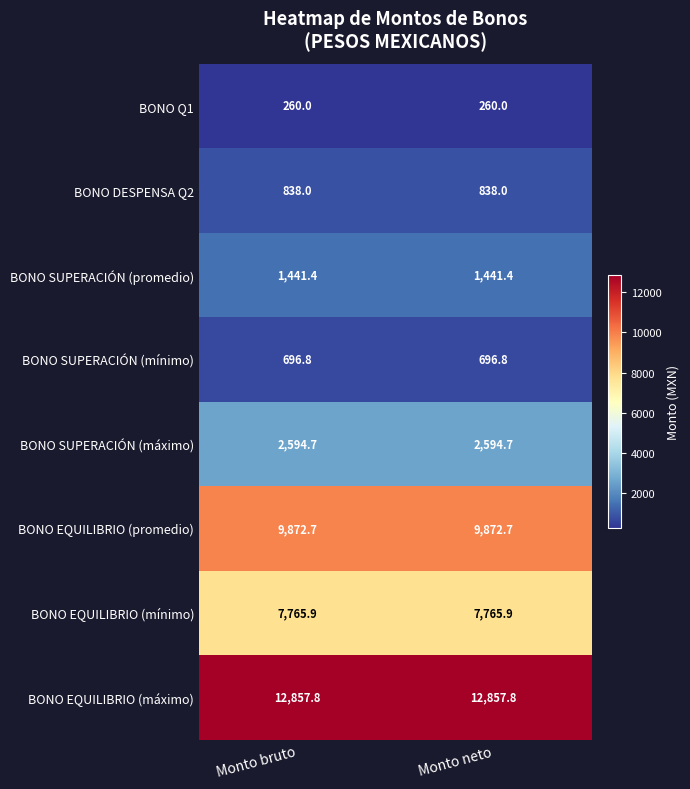

True or false: BONO EQUILIBRIO (máximo) has a value of 12857.8 at Monto neto.

True